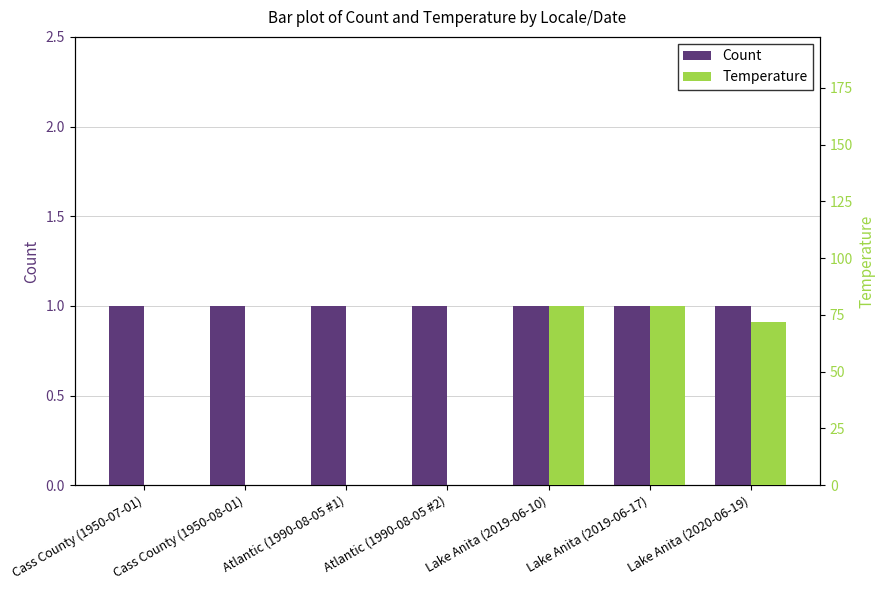

What is the difference between the highest and lowest values at Cass County (1950-08-01)?

1